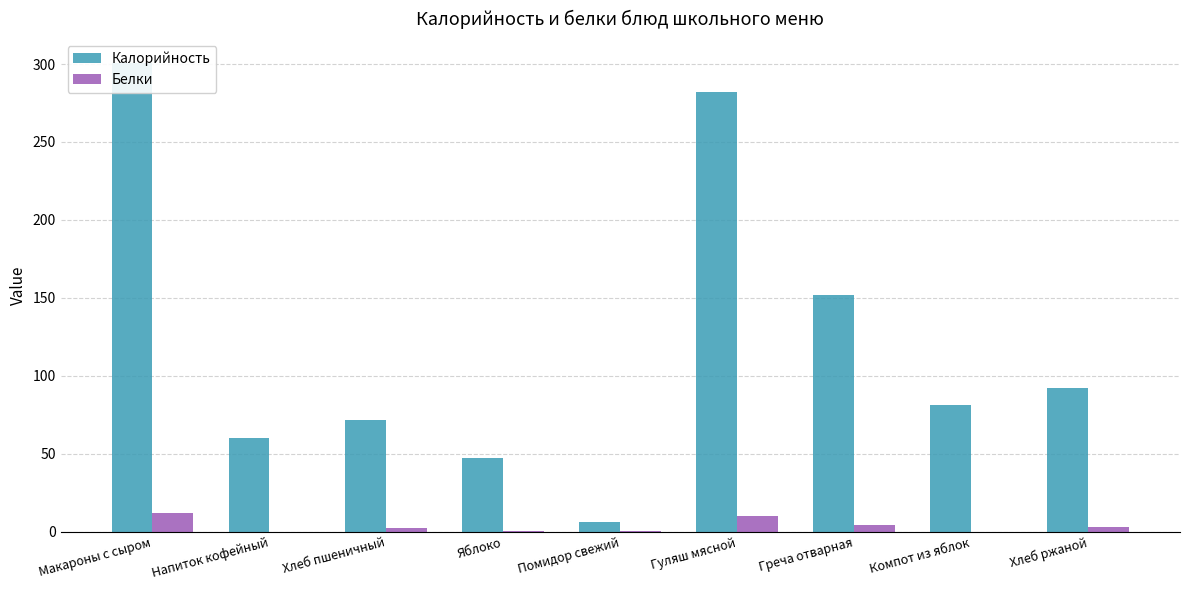

Rank the series by their maximum value, from lowest to highest.

Белки, Калорийность